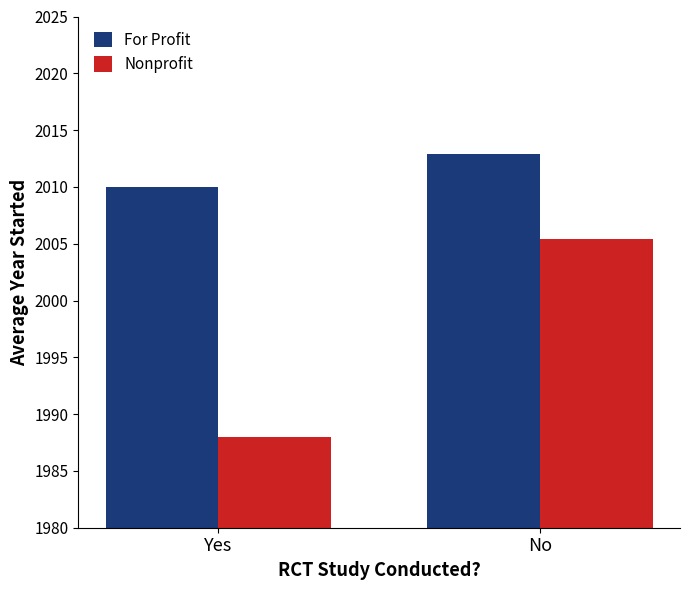

How many For Profit values are between 2010 and 2012?

1